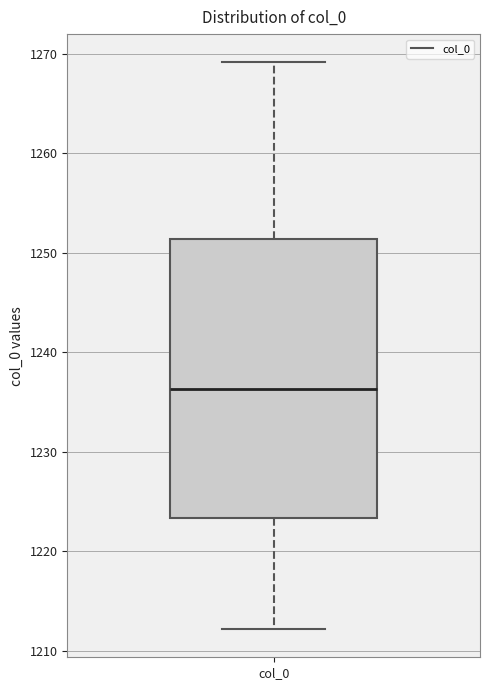

Read this box plot against the y-axis: the position of the median line, the range covered by the box, and the ends of both whiskers. The values are not printed on the chart, so give them approximately, as read against the axis.

median 1236, box 1223 to 1251, whiskers 1212 to 1269